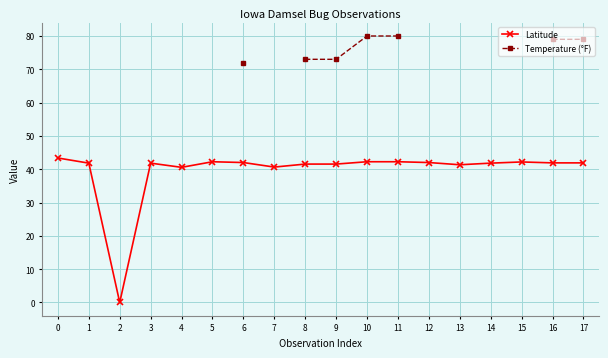

At 16, list the series in order from smallest to largest.

Latitude, Temperature (°F)